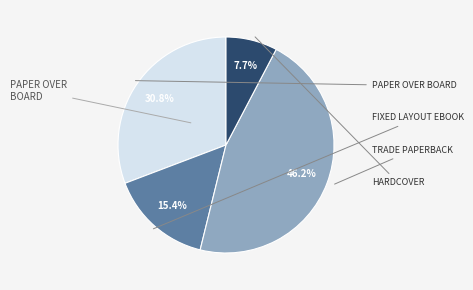

Is there any slice that represents more than half of the pie?

No